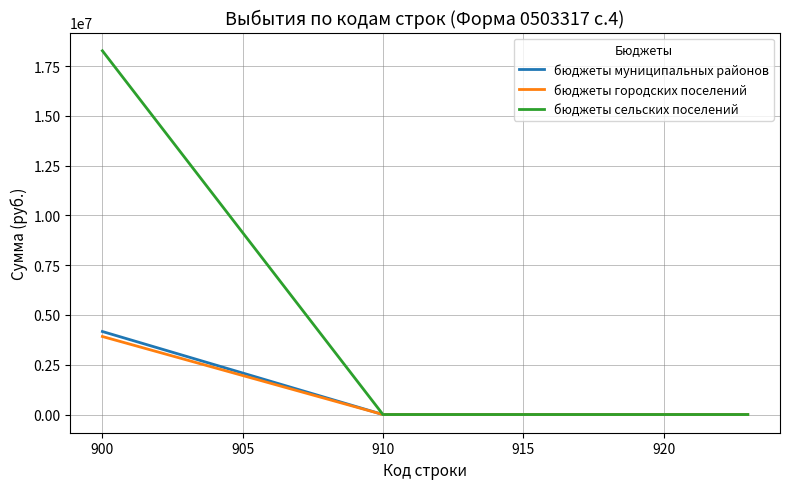

Which series has the largest range (max minus min)?

бюджеты сельских поселений